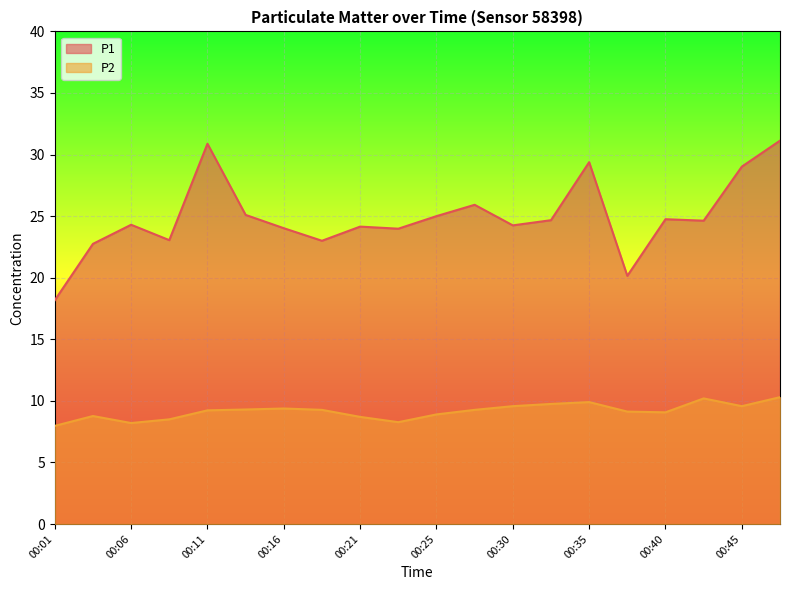

What is the total value across all series at 00:01?

26.1